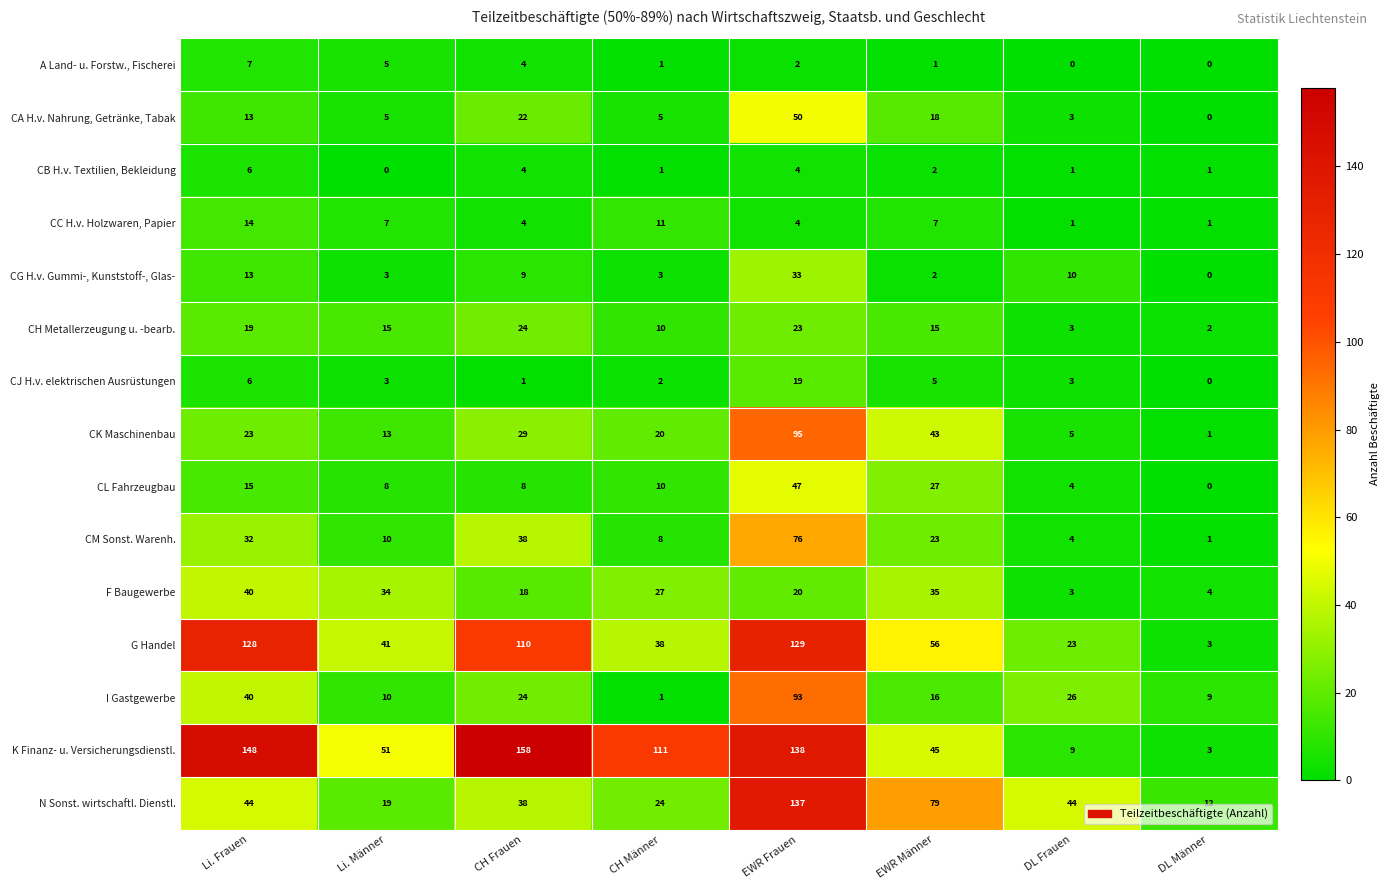

Is it true that CC H.v. Holzwaren, Papier equals 2 at DL Männer?

False